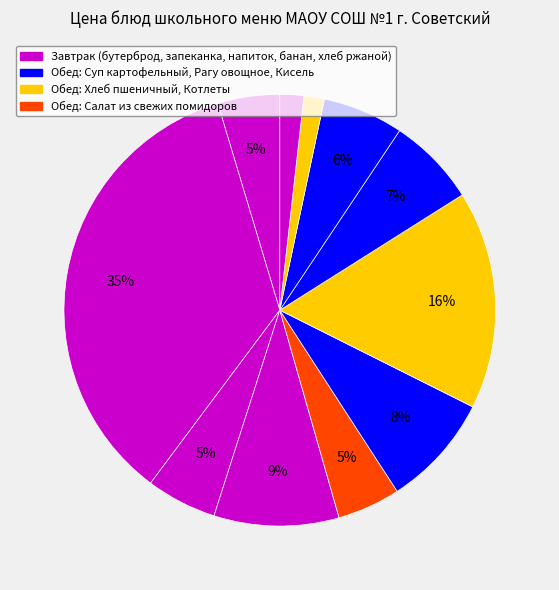

How many segments does this pie chart have?

11